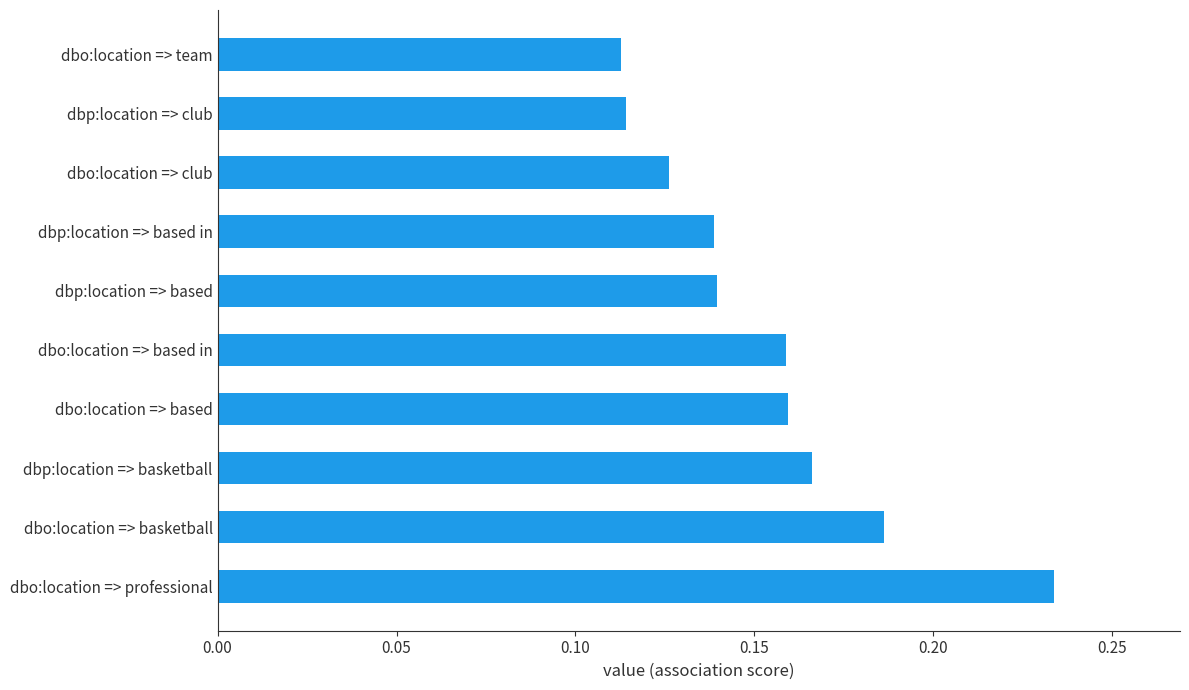

The value at dbp:location => based is 0.0. True or false?

False